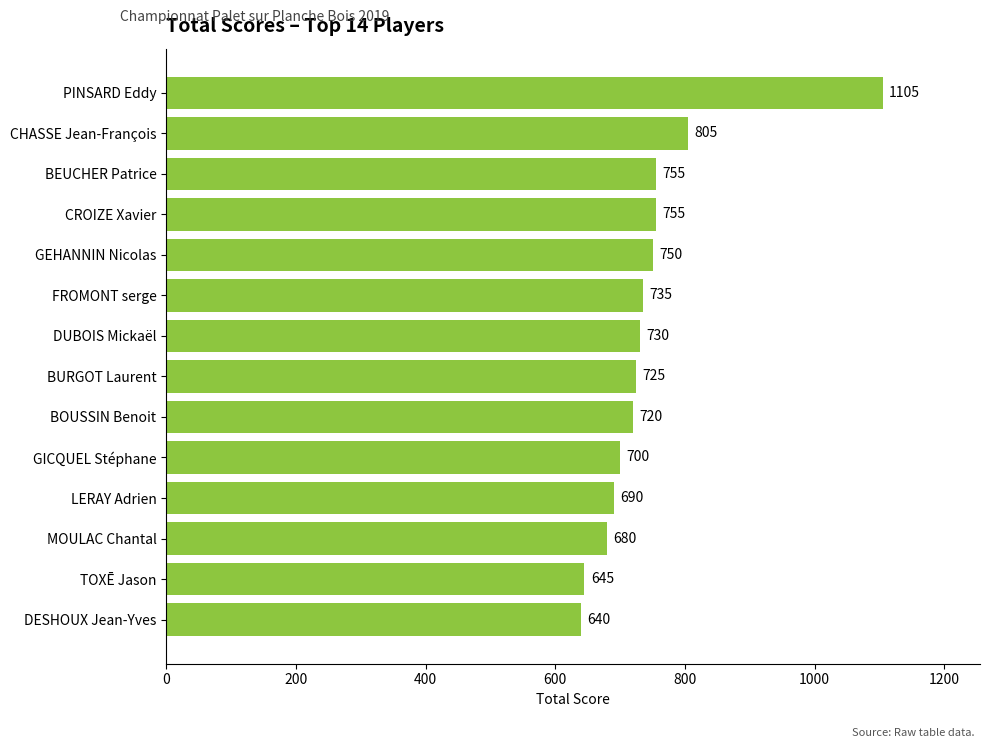

What is the change in value from BURGOT Laurent to MOULAC Chantal?

-45